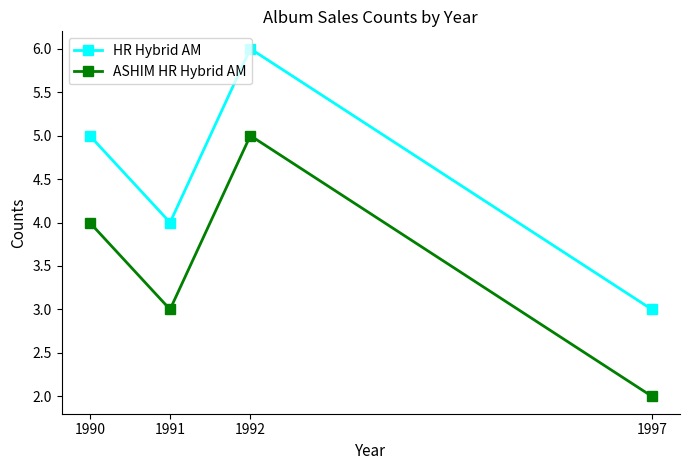

Which series has the largest total across all categories?

HR Hybrid AM